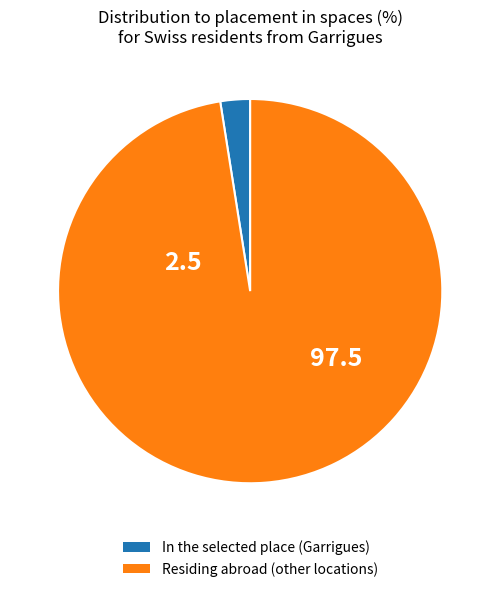

Does any single category account for the majority?

Yes